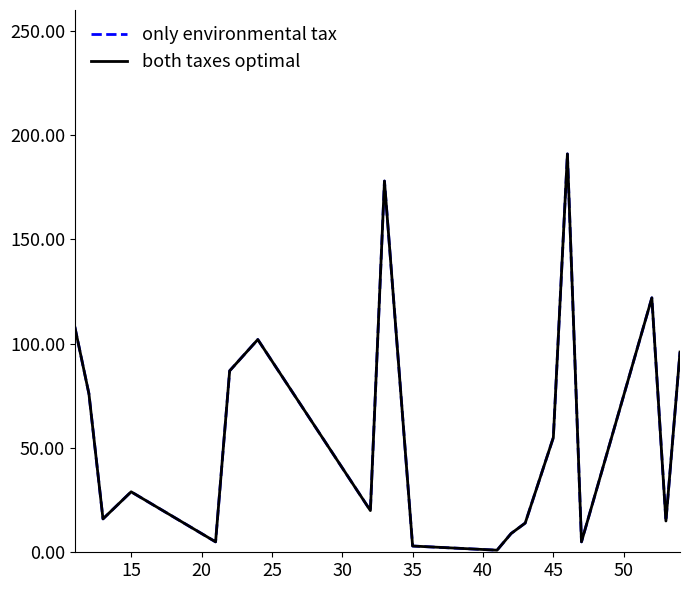

Does the chart have visible grid lines?

No